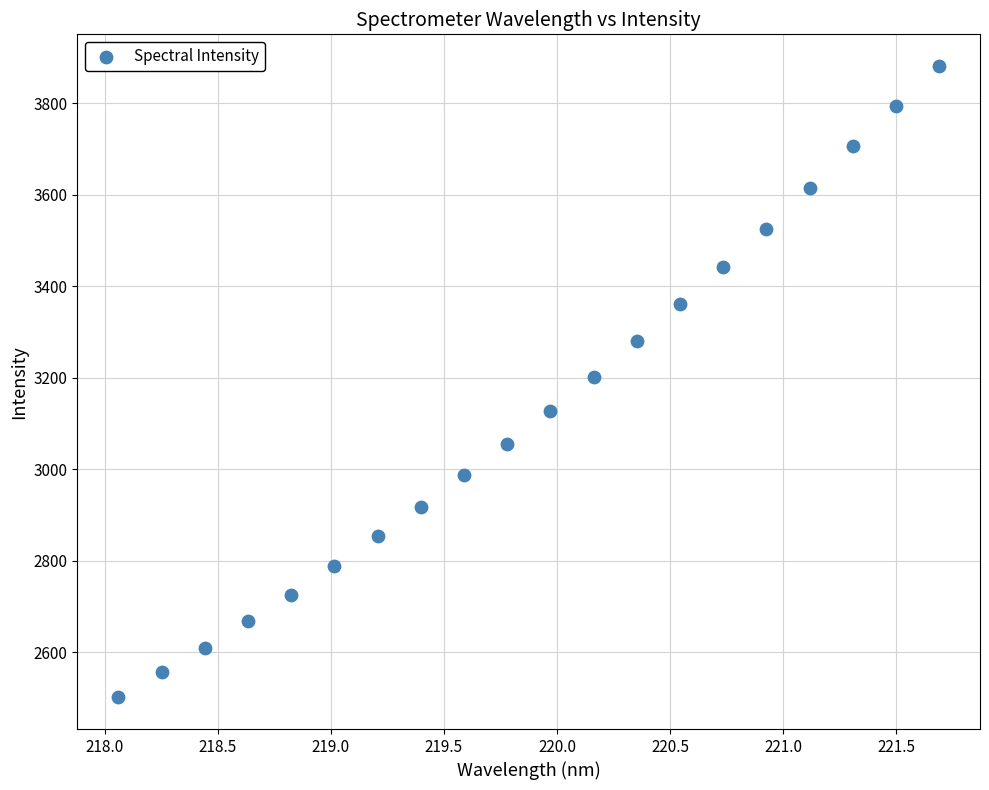

What is the range of Y values (max minus min)?

1380.2